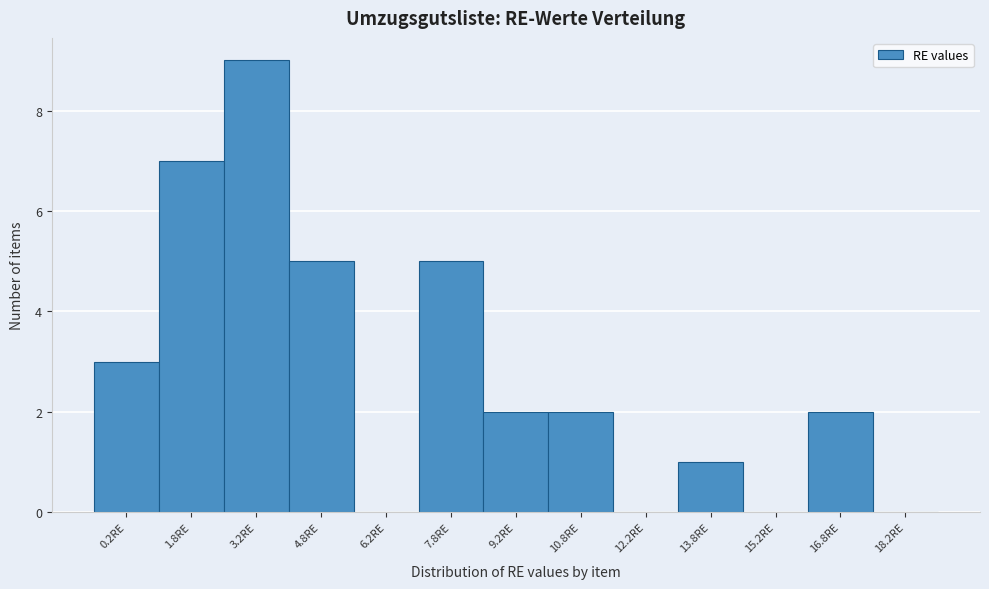

Reading left to right, transcribe all the data shown in this chart.

0.2RE=3	1.8RE=7	3.2RE=9	4.8RE=5	6.2RE=0	7.8RE=5	9.2RE=2	10.8RE=2	12.2RE=0	13.8RE=1	15.2RE=0	16.8RE=2	18.2RE=0